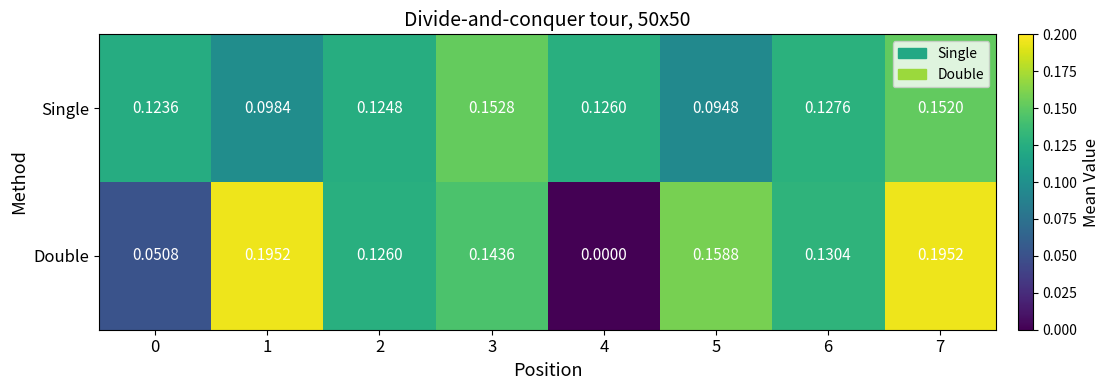

Is the value of Double at 3 greater than the value of Single at 1?

Yes